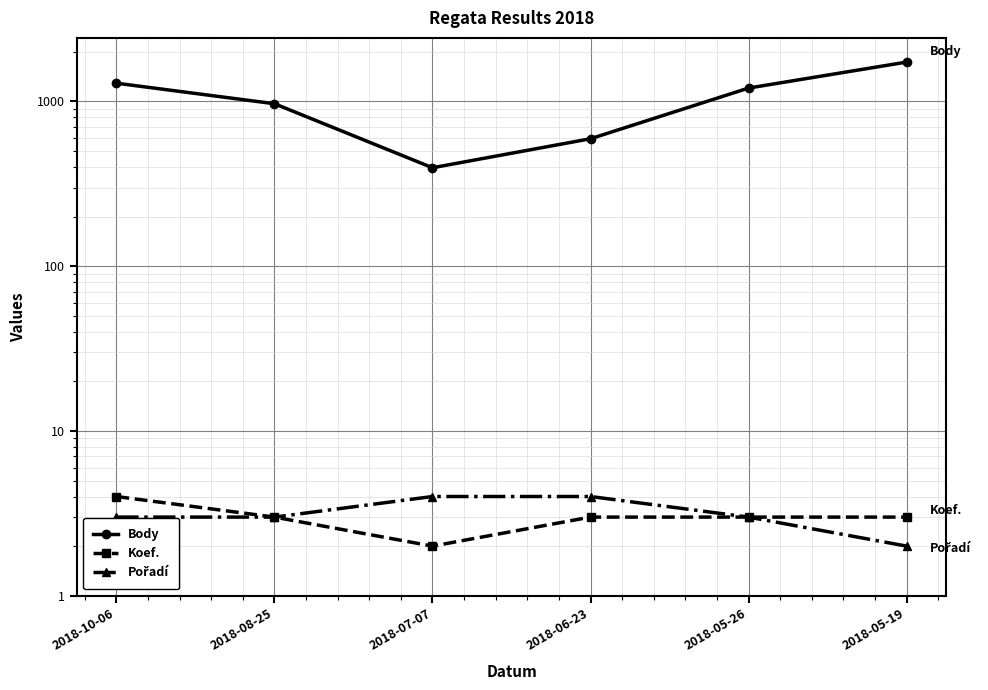

Reading right to left, what are all the values shown in this chart?

Body: 1734	1206	594	396	969	1291
Koef.: 3	3	3	2	3	4
Pořadí: 2	3	4	4	3	3